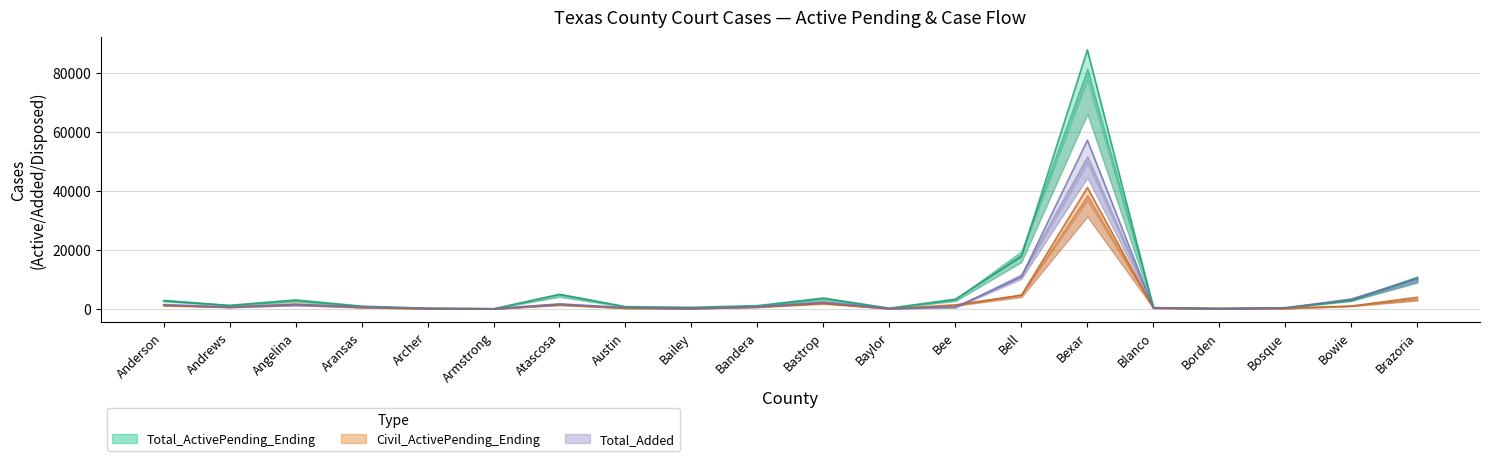

At how many categories does at least one series exceed 83484?

1